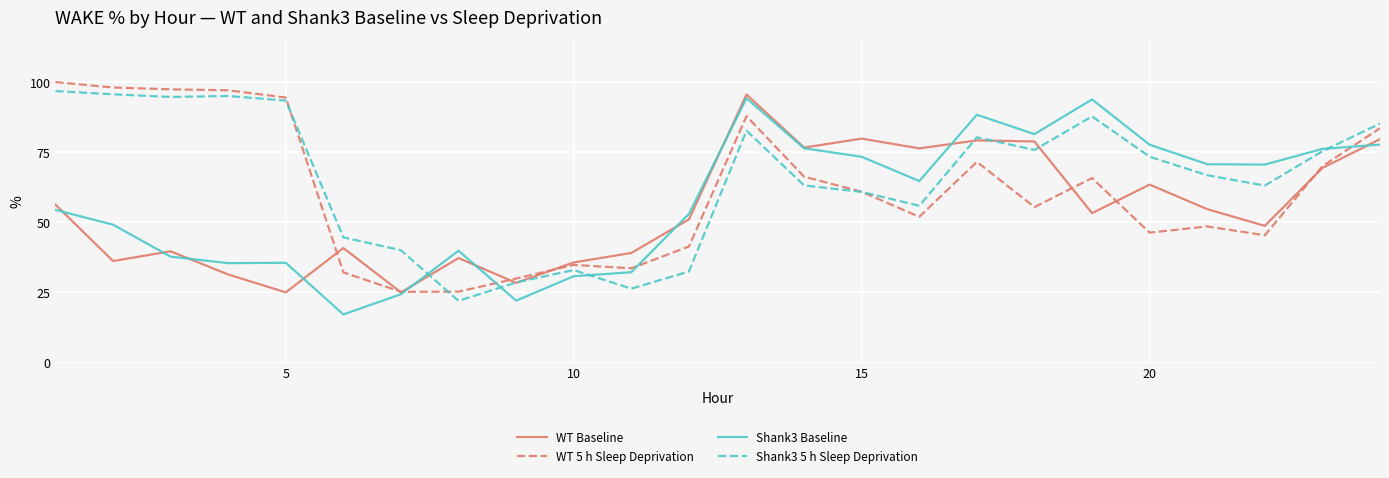

What is the lowest value of the Shank3 Baseline series?

17.2